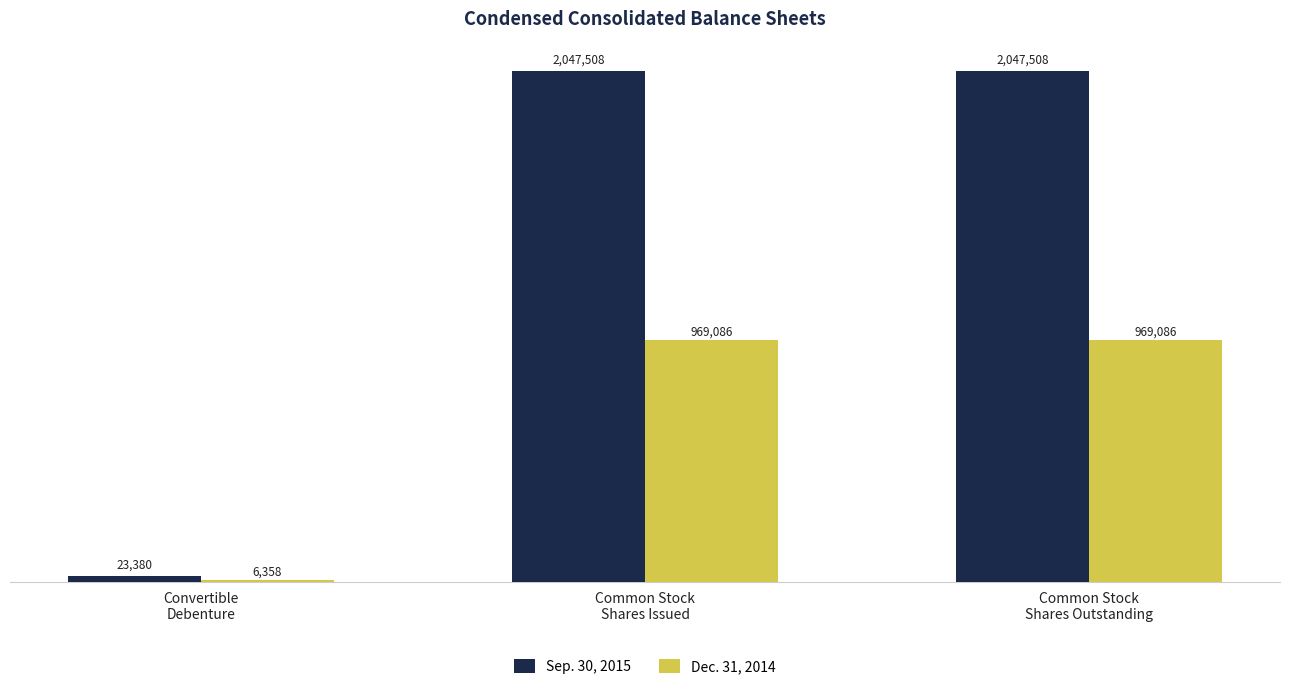

Rank the series at Common Stock
Shares Issued from highest to lowest value.

Sep. 30, 2015, Dec. 31, 2014